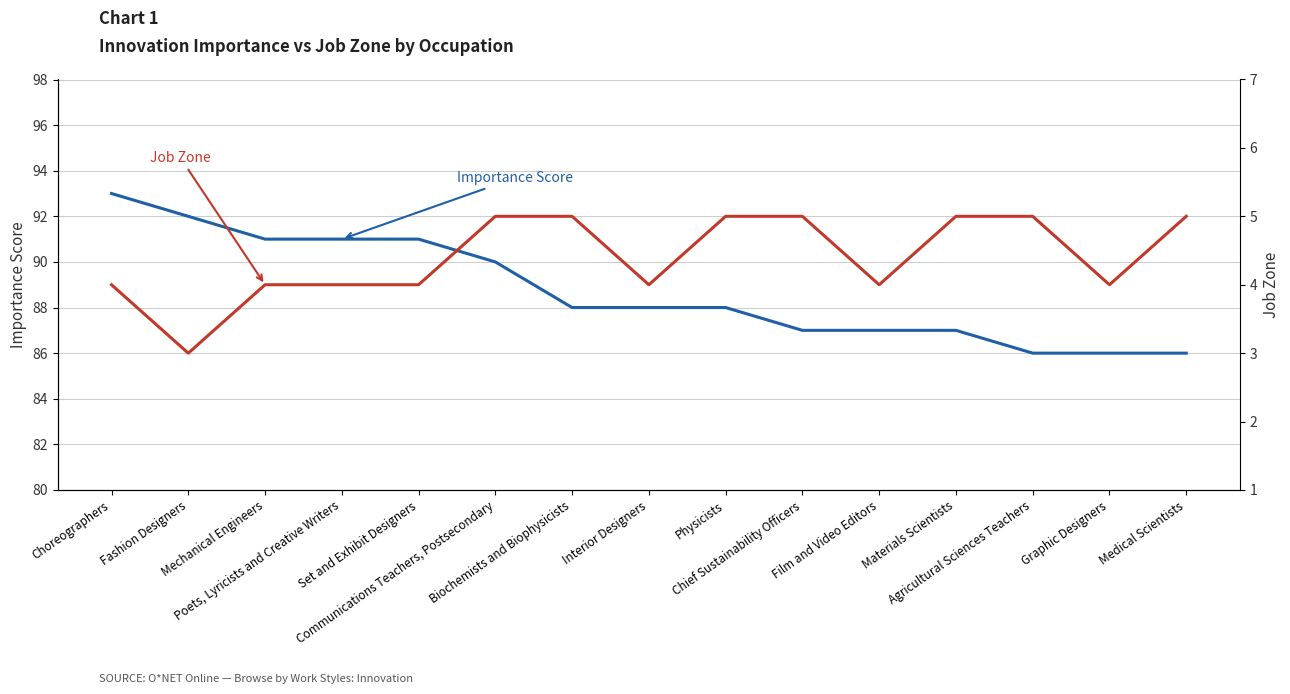

What is the label of the 14th point from the left?

Graphic Designers